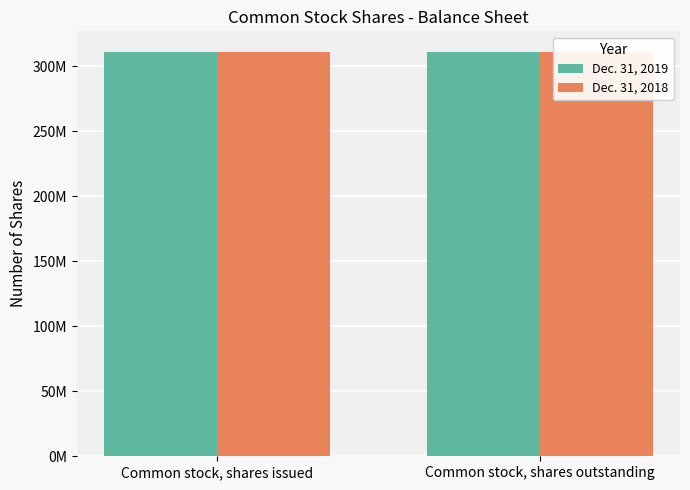

Is it true that Dec. 31, 2019 equals 311207725 at Common stock, shares outstanding?

True